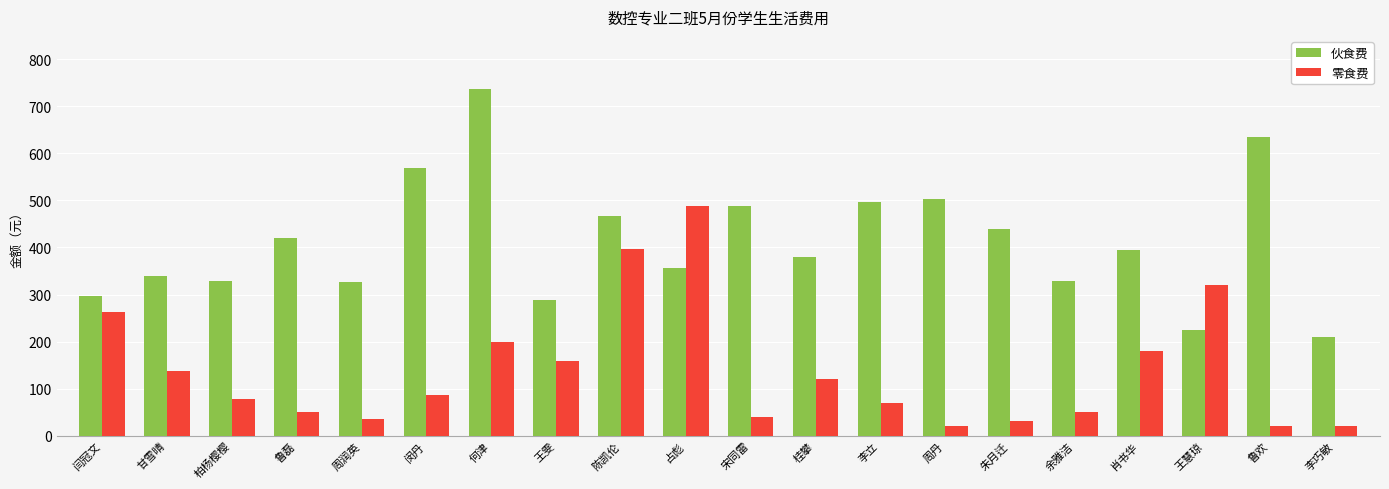

At which label does 伙食费 reach its peak?

何津